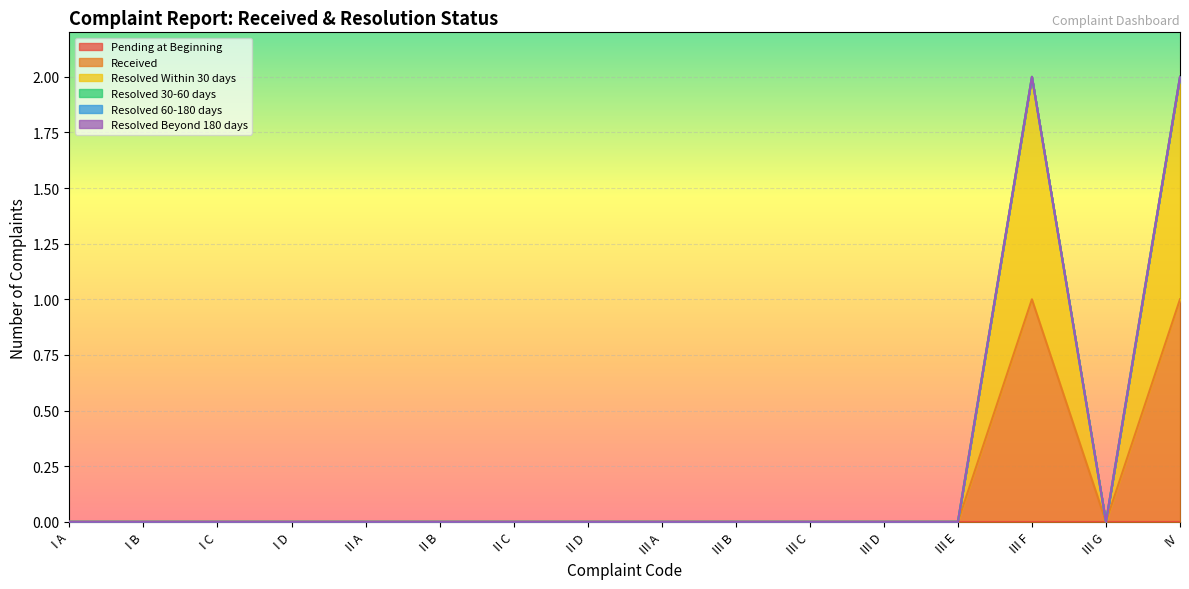

What is the label of the 10th point from the left?

III B